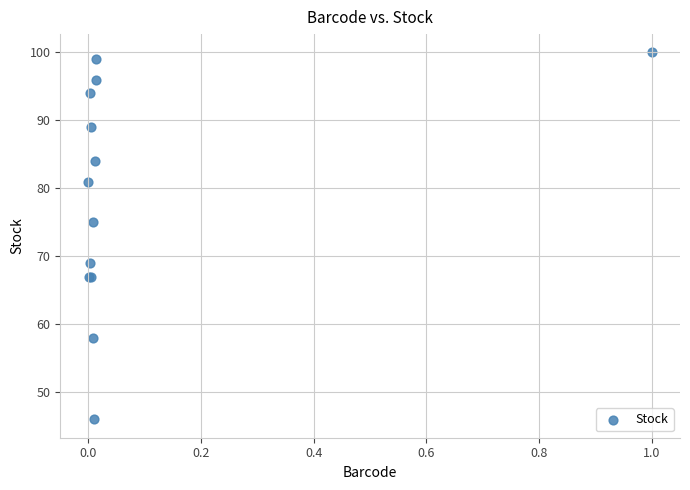

What Y value in the scatter plot is closest to 73?

75